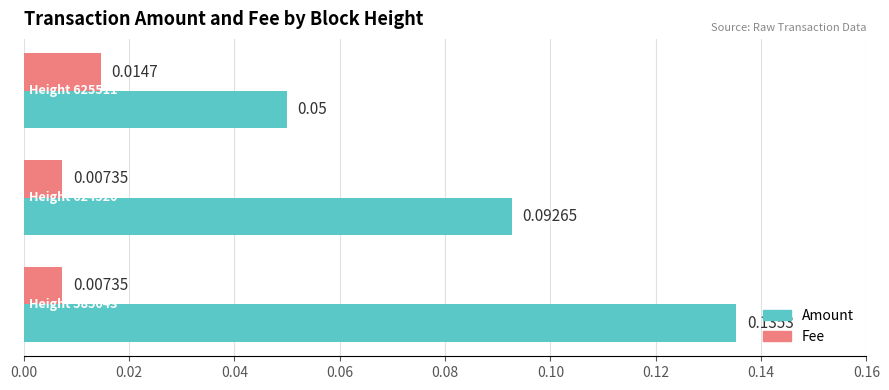

Rank the series by their maximum value, from highest to lowest.

Amount, Fee